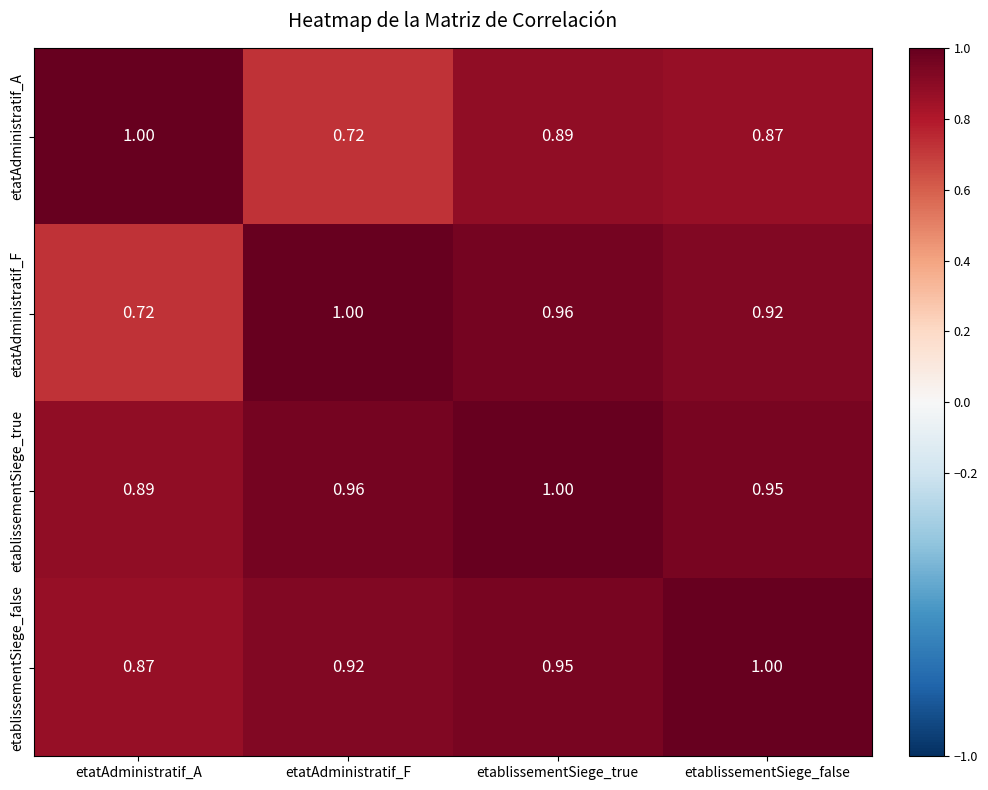

Which series has the largest total across all categories?

etablissementSiege_true